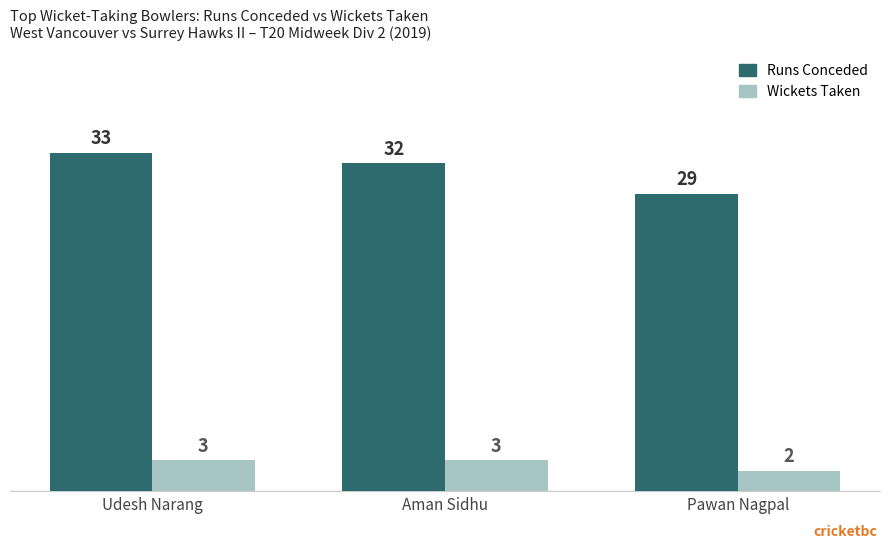

At which category does the chart reach its peak across all series?

Udesh Narang